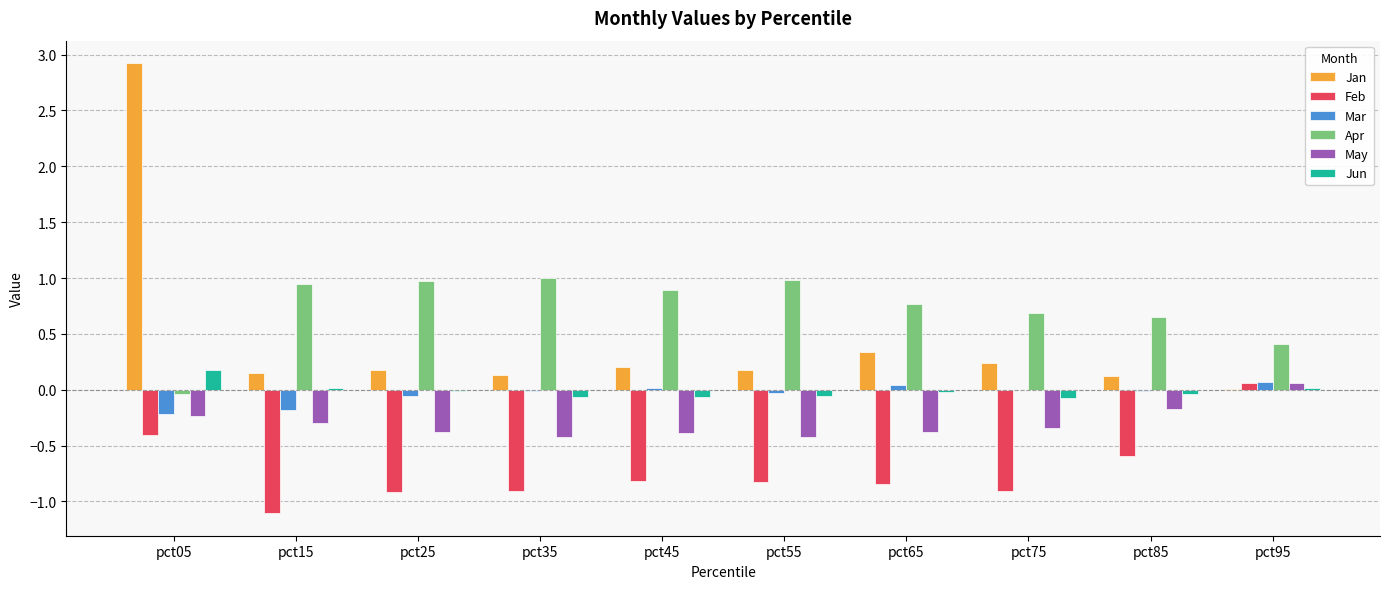

What is the maximum value shown in the chart?

2.9